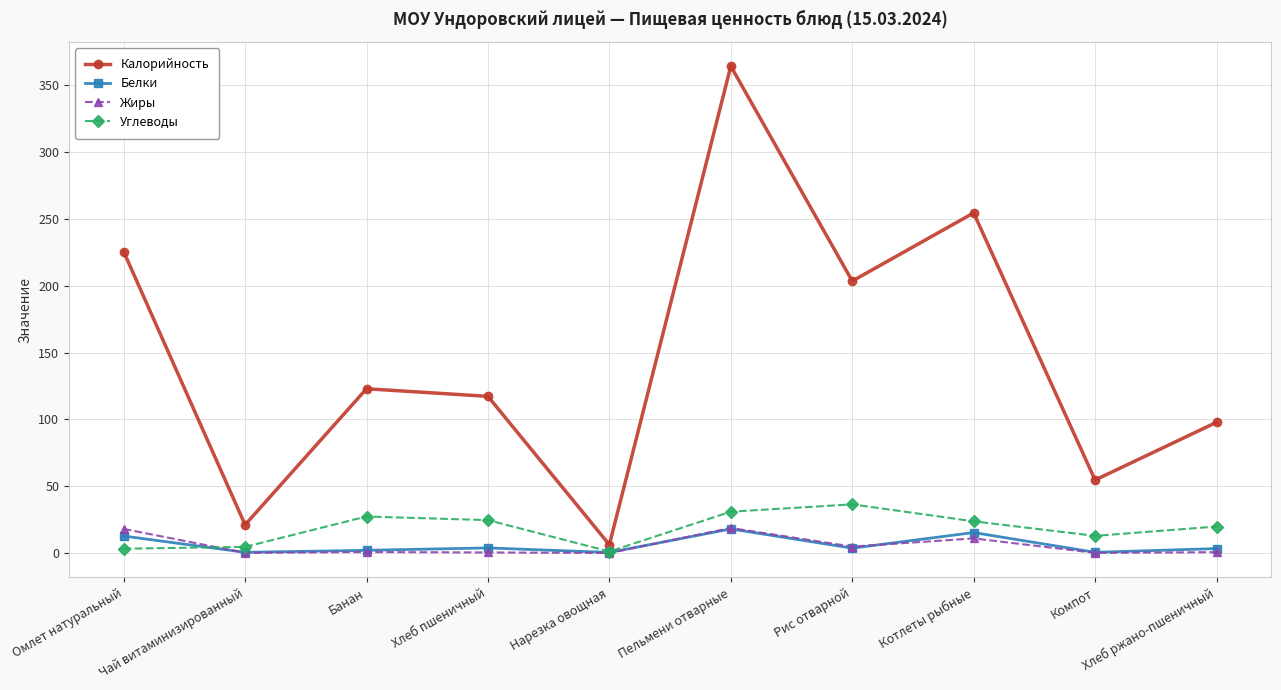

Between Хлеб пшеничный and Рис отварной, which series saw the biggest shift?

Калорийность